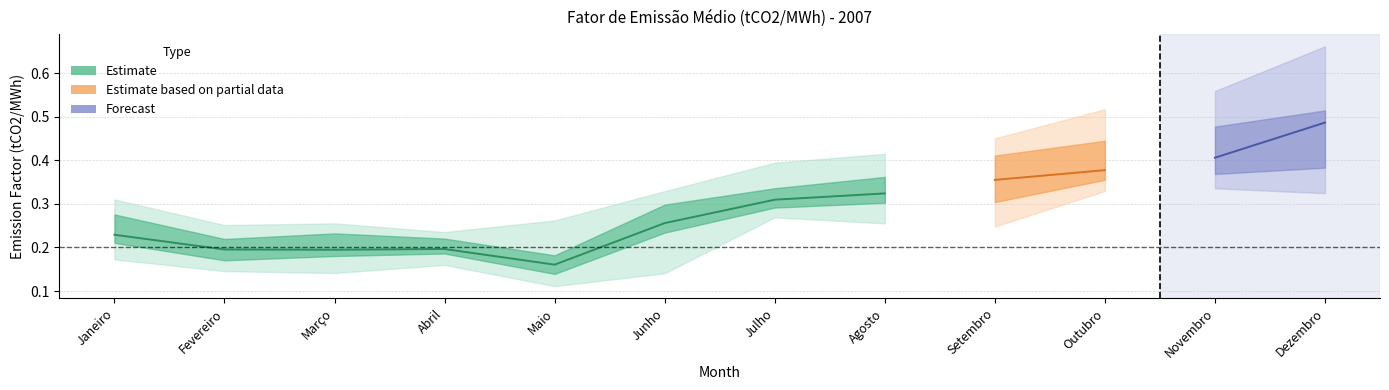

What is the sum of all q3 values?

4.0